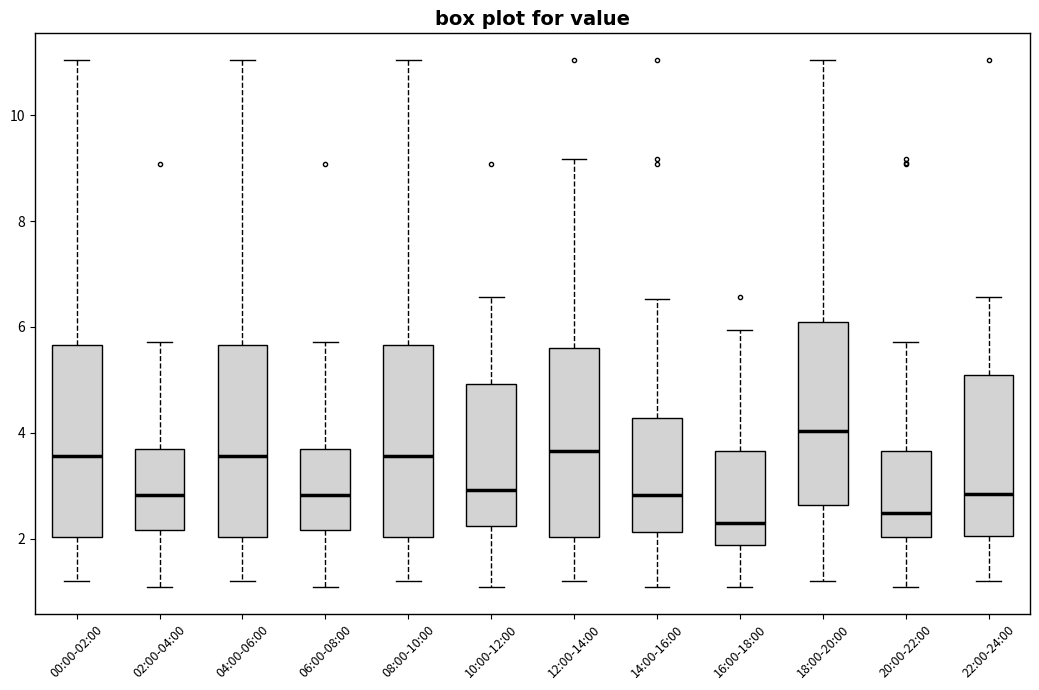

Reading left to right, transcribe this box plot: for each box, give where its median line is, the range the box spans, and where its two whiskers end, as read against the y-axis. The values are not printed on the chart, so give them approximately, as read against the axis.

00:00-02:00: median 3.6, box 2.0 to 5.6, whiskers 1.2 to 11.0
02:00-04:00: median 2.8, box 2.2 to 3.8, whiskers 1.0 to 5.8
04:00-06:00: median 3.6, box 2.0 to 5.6, whiskers 1.2 to 11.0
06:00-08:00: median 2.8, box 2.2 to 3.8, whiskers 1.0 to 5.8
08:00-10:00: median 3.6, box 2.0 to 5.6, whiskers 1.2 to 11.0
10:00-12:00: median 3.0, box 2.2 to 5.0, whiskers 1.0 to 6.6
12:00-14:00: median 3.6, box 2.0 to 5.6, whiskers 1.2 to 9.2
14:00-16:00: median 2.8, box 2.2 to 4.2, whiskers 1.0 to 6.6
16:00-18:00: median 2.2, box 1.8 to 3.6, whiskers 1.0 to 6.0
18:00-20:00: median 4.0, box 2.6 to 6.0, whiskers 1.2 to 11.0
20:00-22:00: median 2.4, box 2.0 to 3.6, whiskers 1.0 to 5.8
22:00-24:00: median 2.8, box 2.0 to 5.2, whiskers 1.2 to 6.6